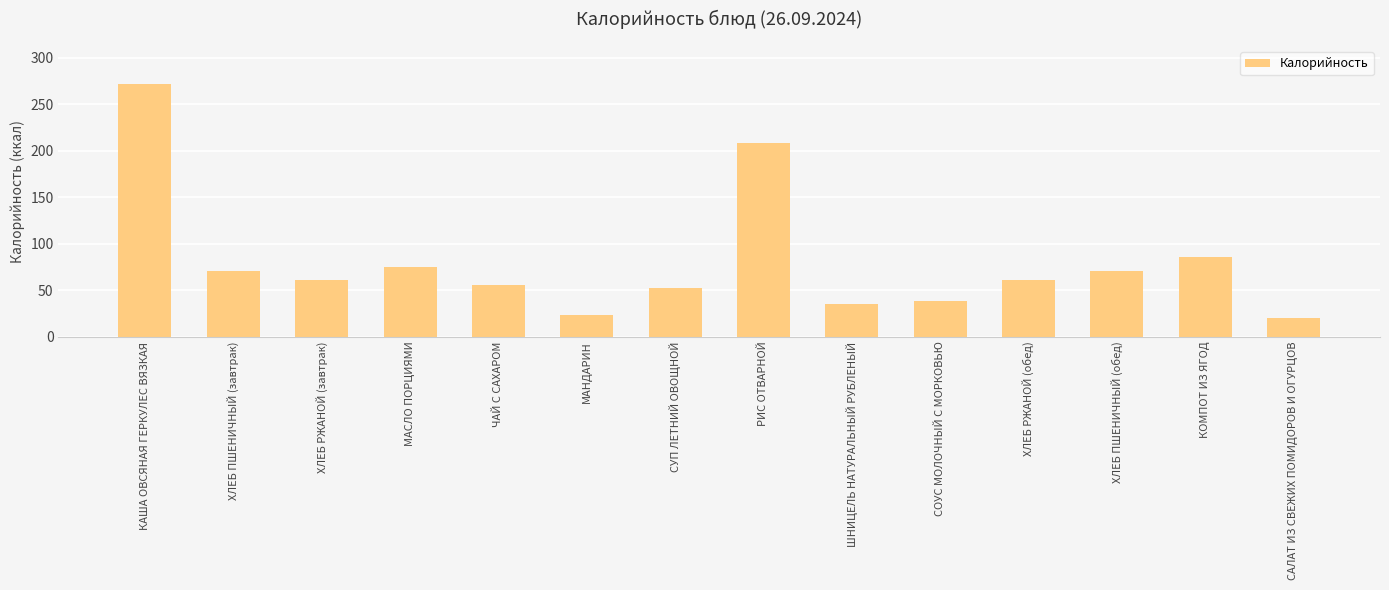

What is the ratio of the value at СОУС МОЛОЧНЫЙ С МОРКОВЬЮ to the value at ЧАЙ С САХАРОМ?

0.7